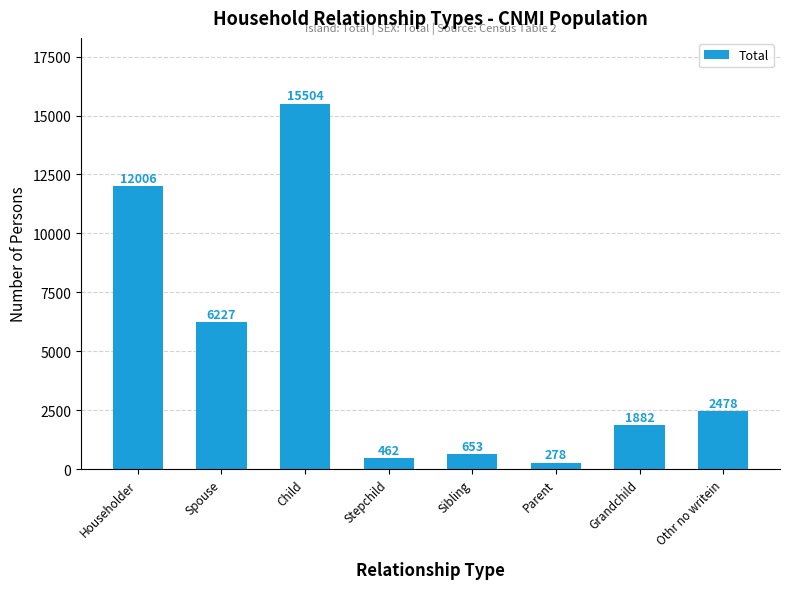

Read the value at Grandchild, to the nearest 50.

1900